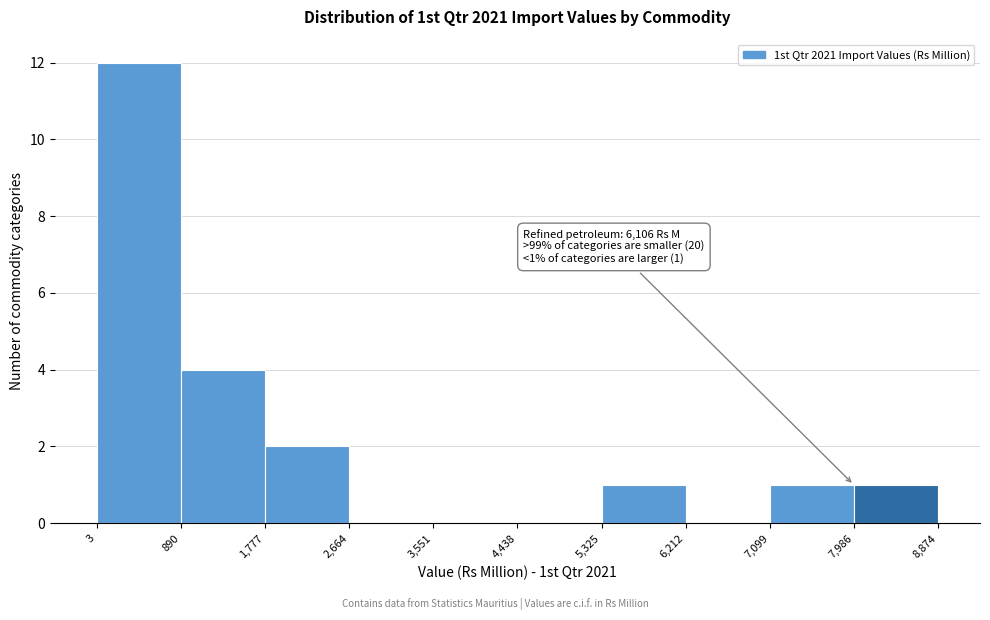

Over which range of the x-axis is the bar tallest?

3 to 890